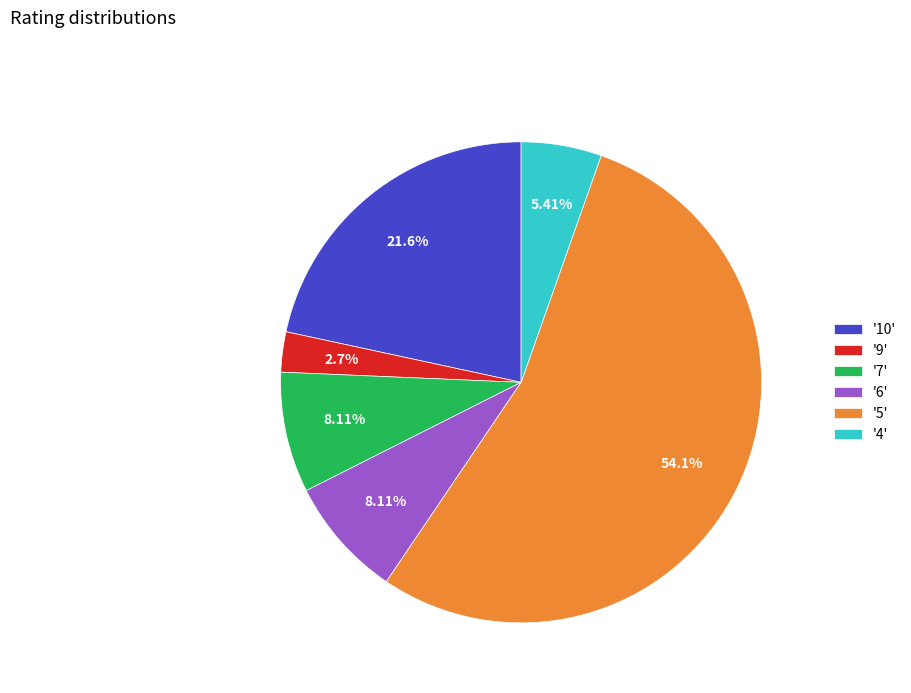

Which category accounts for the majority?

'5'